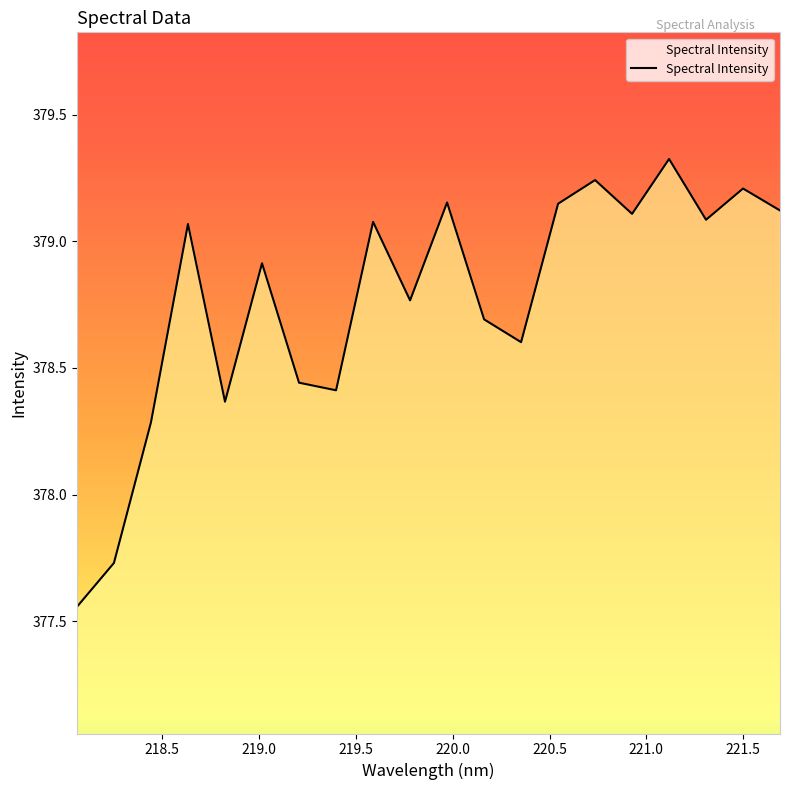

True or false: the data has more than 0 interior local peaks.

True